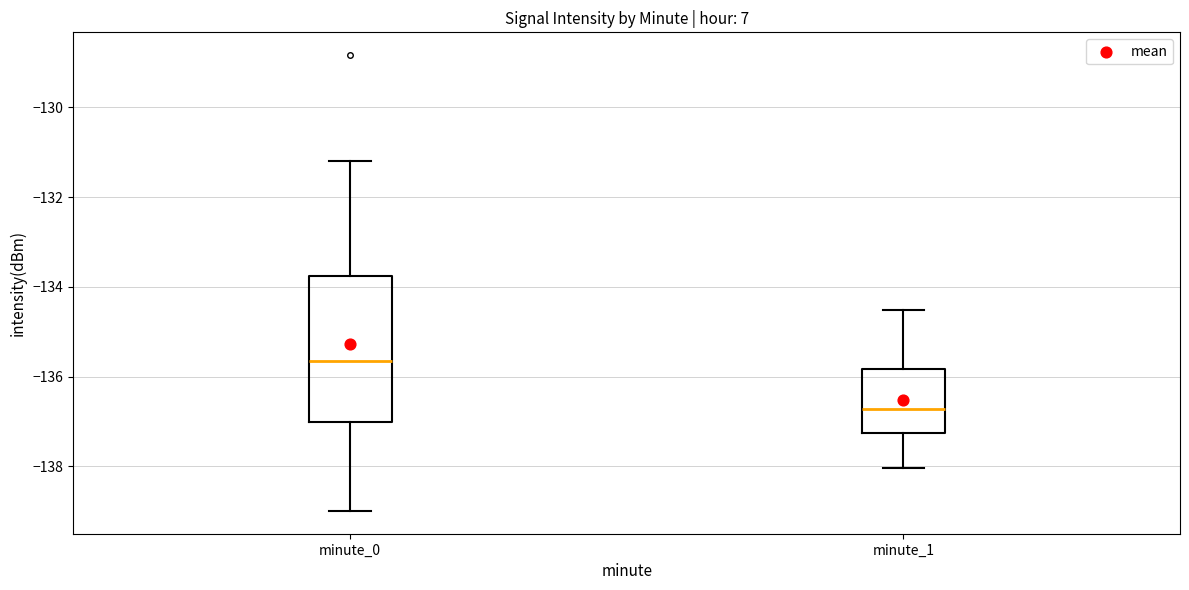

Which box is the tallest, from its lower edge to its upper edge?

minute_0